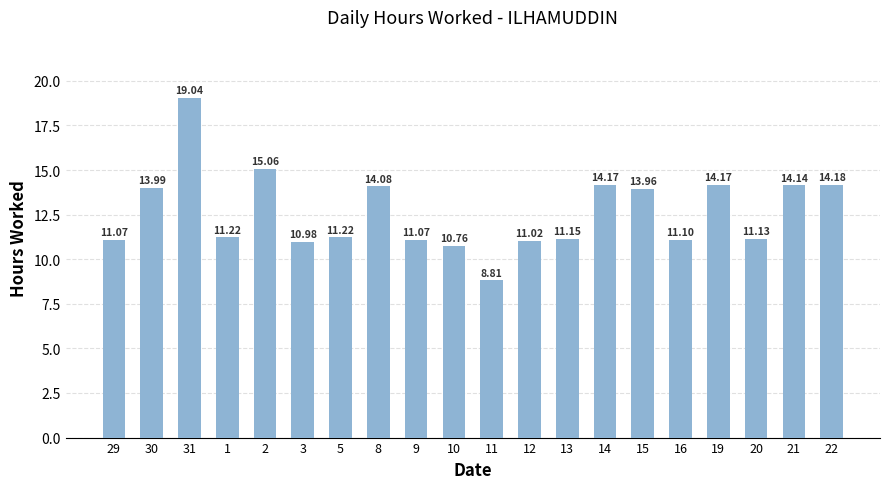

What is the sum of all values?

252.3